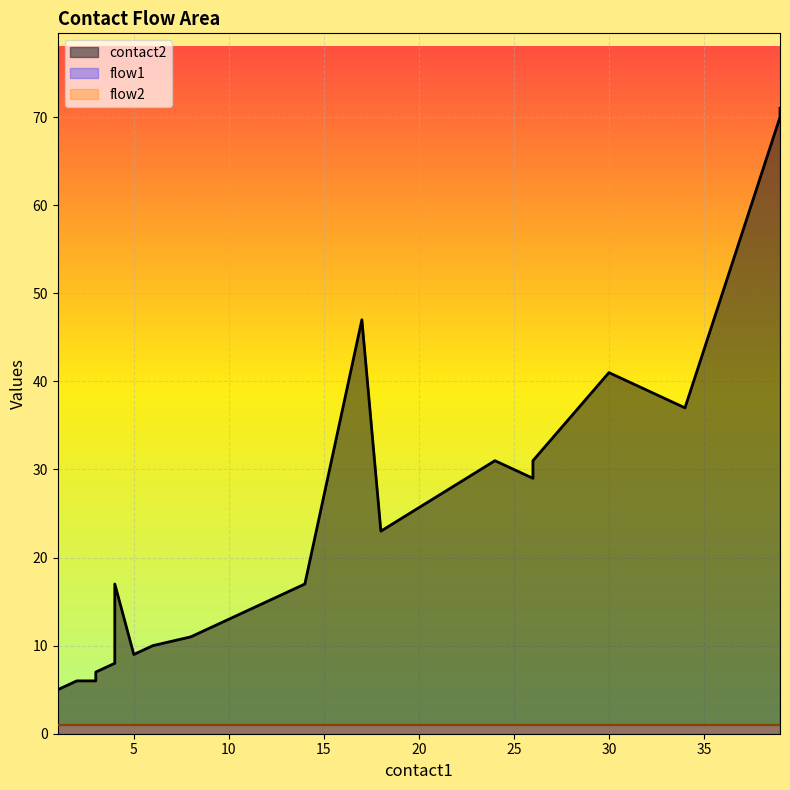

How many categories are shown in the chart?

20